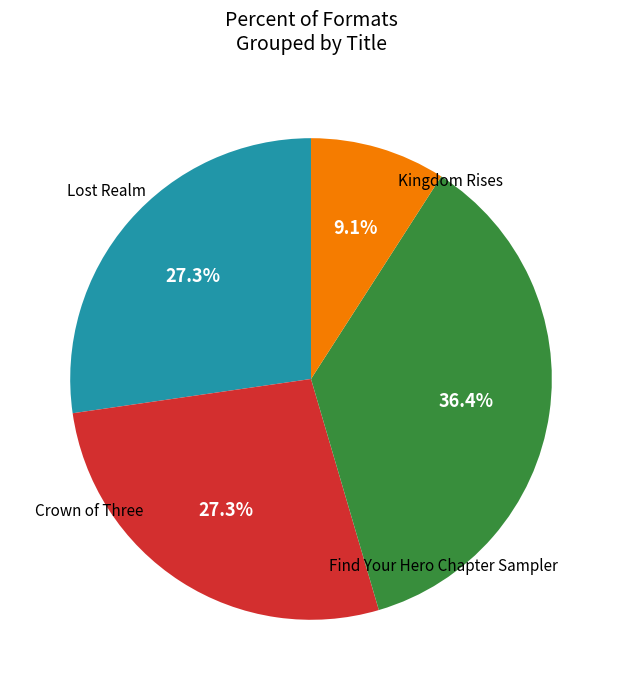

Is there any slice that represents more than half of the pie?

No